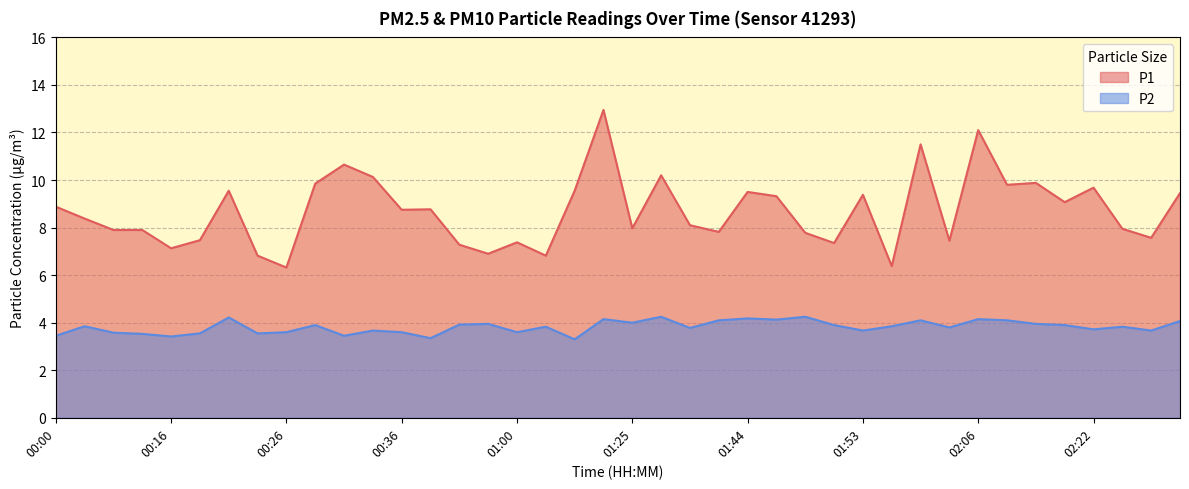

Is the value of P1 at 02:06 greater than the value of P2 at 01:51?

Yes